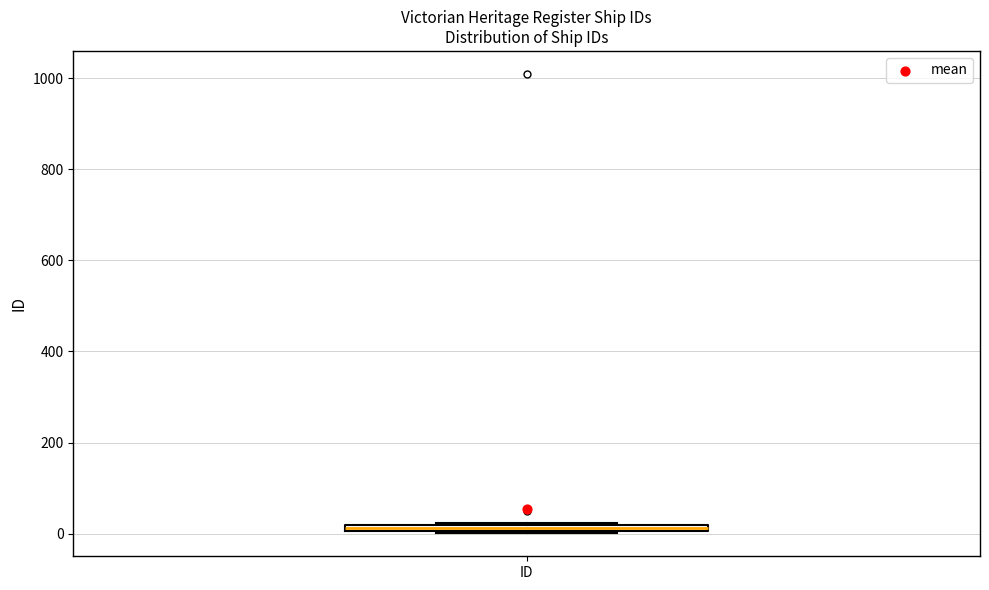

Where is the lower edge of the box for ID on the y-axis? The values are not printed on the chart, so give them approximately, as read against the axis.

0